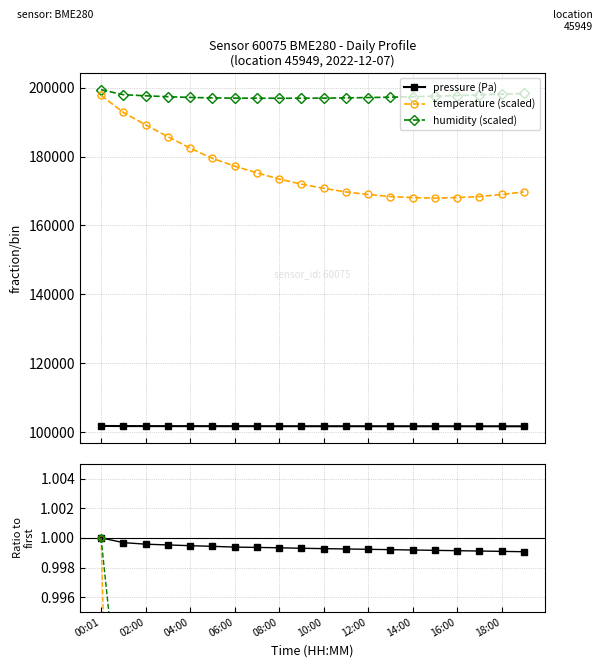

At which category does temperature reach its first local valley?

15